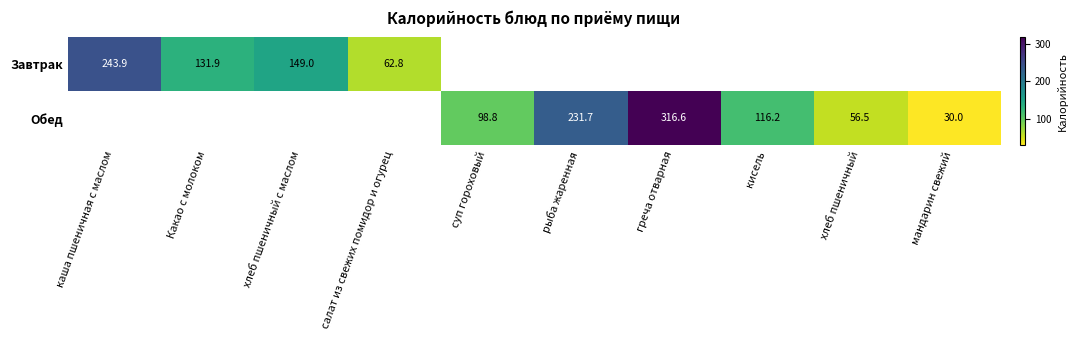

What is the minimum value for Завтрак?

62.8